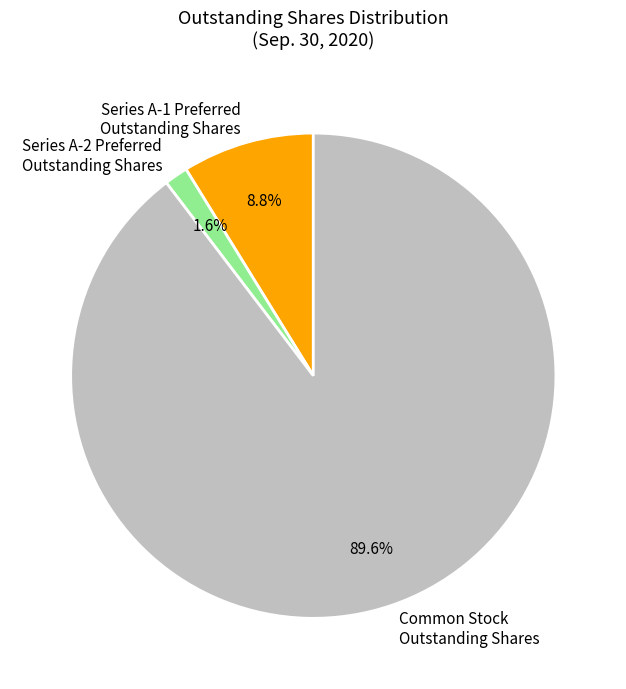

Between Common Stock Outstanding Shares and Series A-1 Preferred Outstanding Shares, which is larger?

Common Stock Outstanding Shares